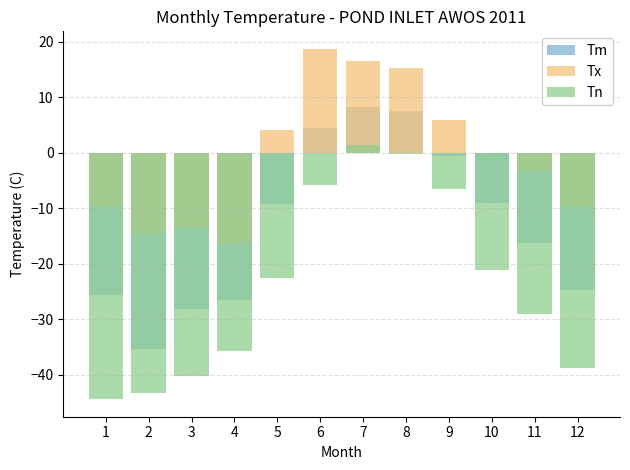

List the series in order of their peak value, highest first.

Tx, Tm, Tn